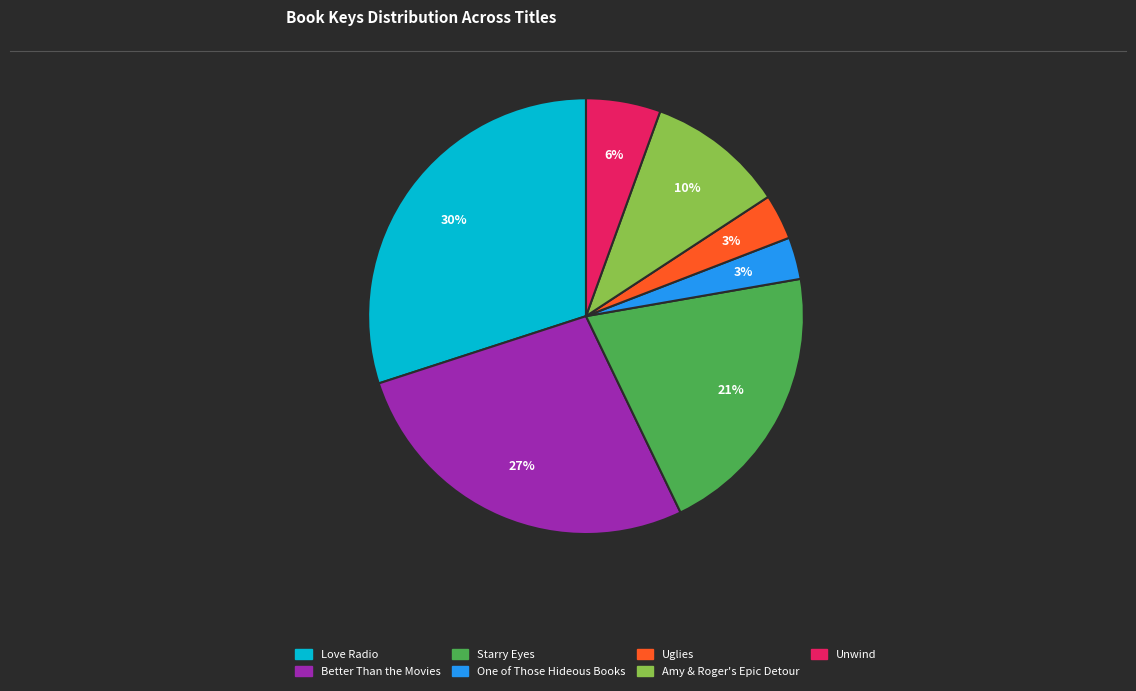

True or false: Uglies accounts for 3% of the total.

True